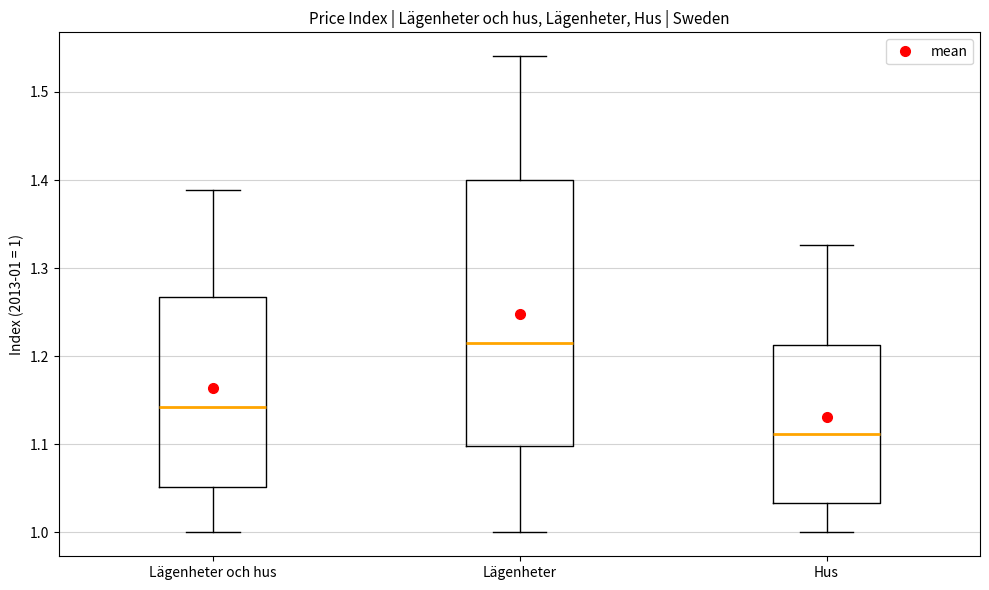

Which box has the lowest median line?

Hus